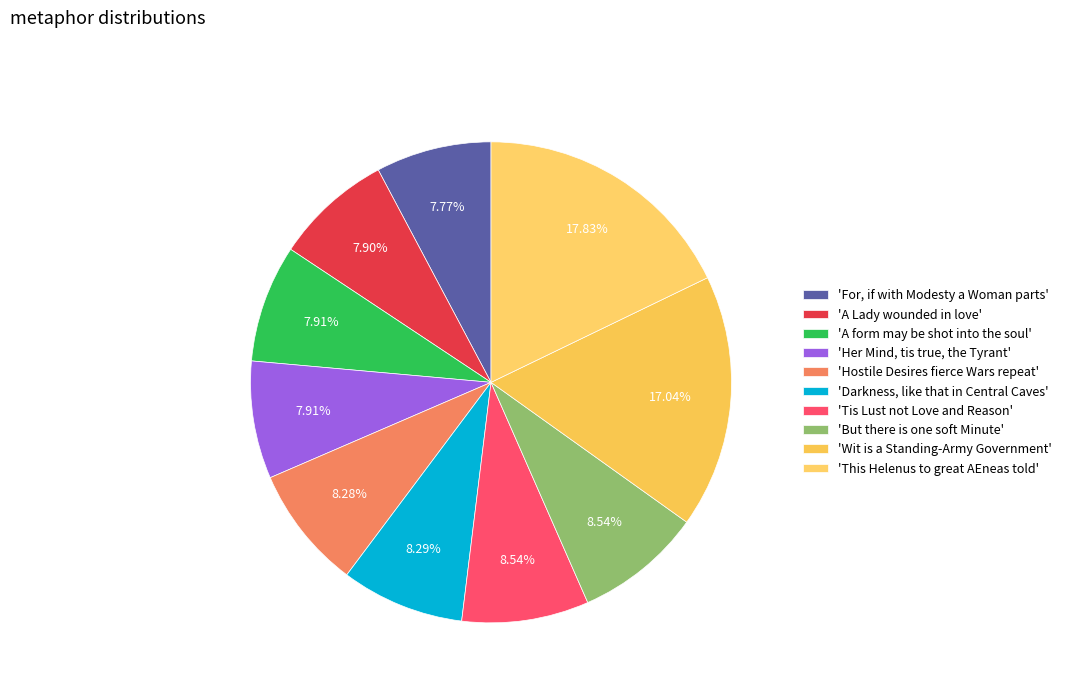

What is the smallest slice in the pie chart?

For, if with Modesty a Woman parts